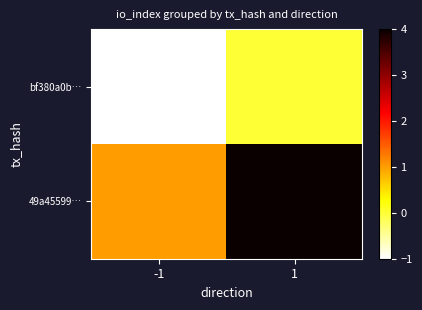

Count the number of categories in the chart.

2